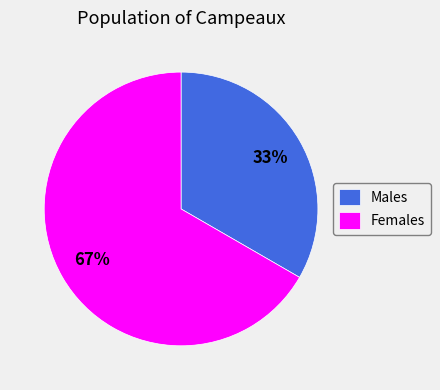

Does any single category account for the majority?

Yes